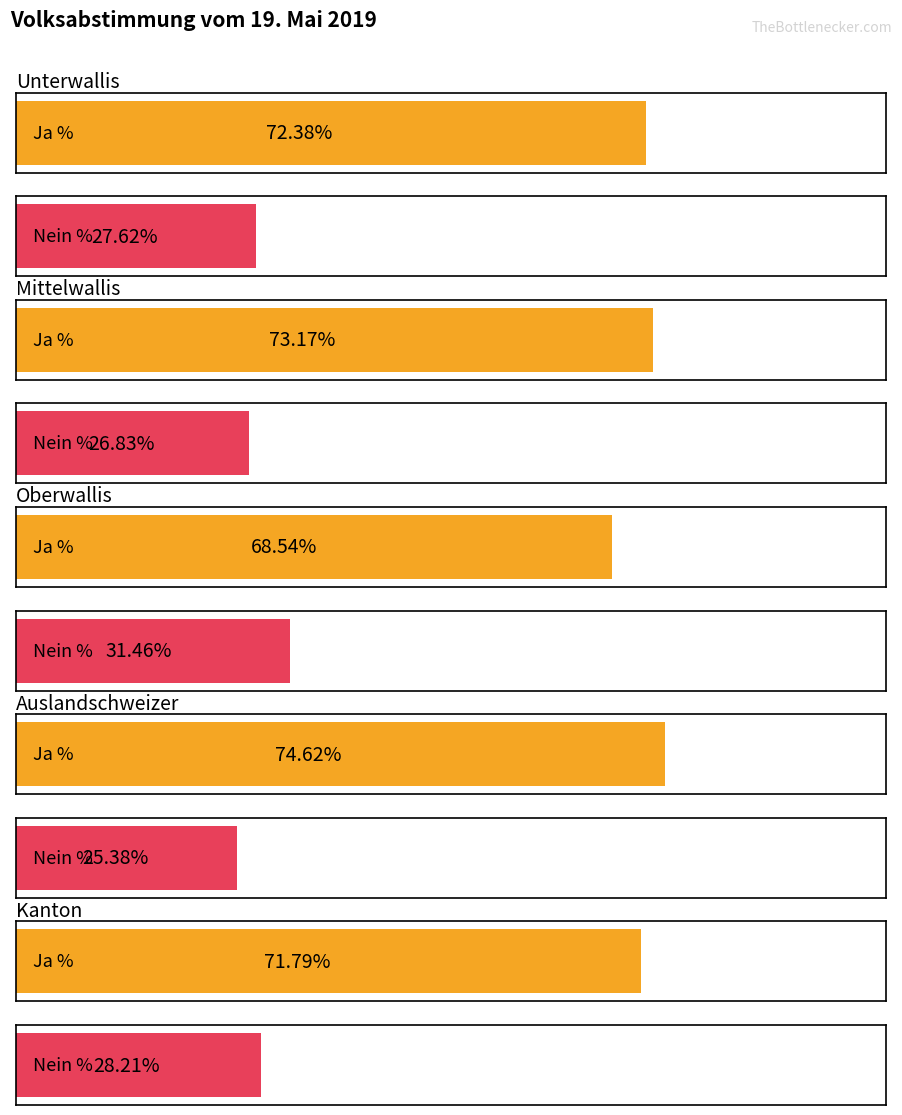

Which series changed the most between Mittelwallis and Oberwallis?

Nein %